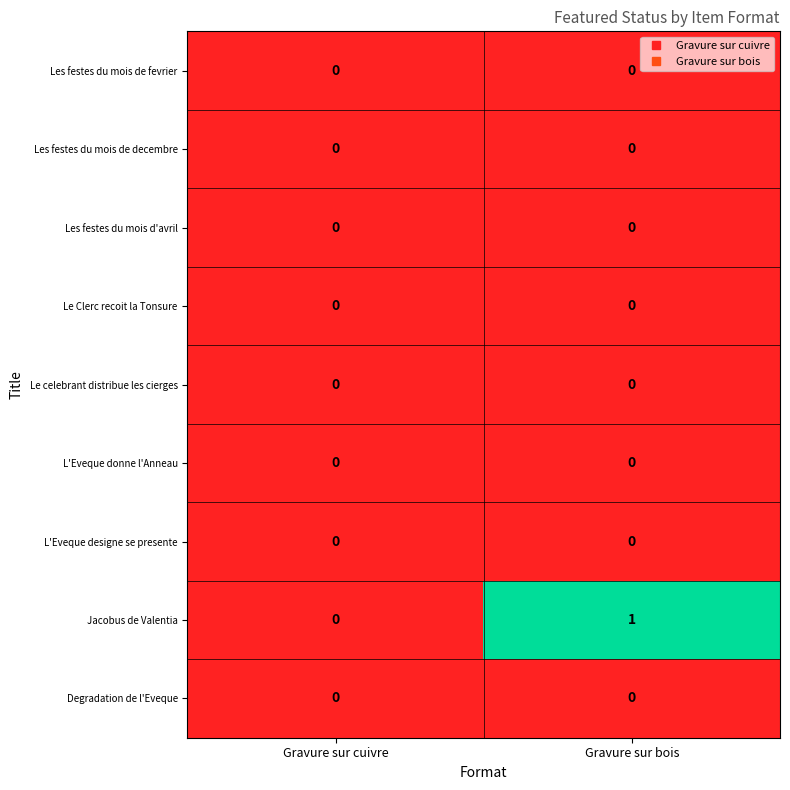

Between Gravure sur cuivre and Gravure sur bois, which series saw the biggest shift?

Jacobus de Valentia